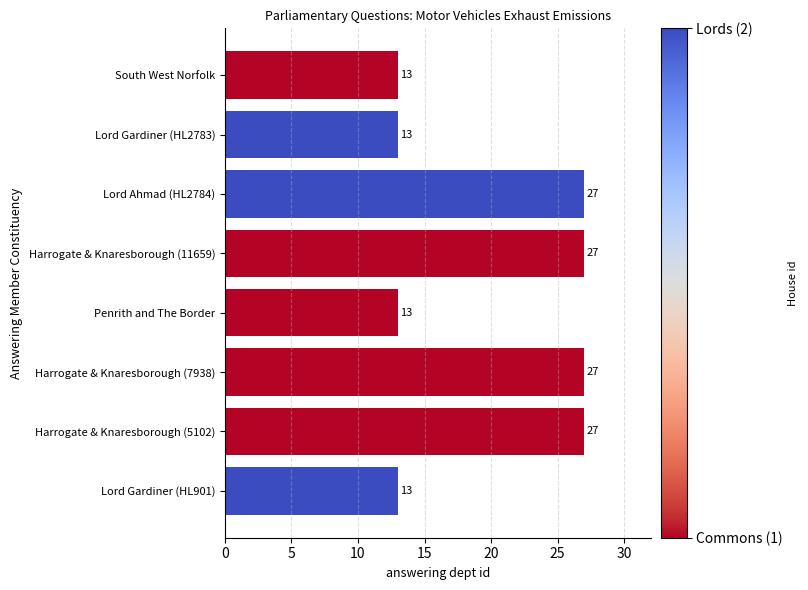

What is the label of the 6th bar from the bottom?

Lord Ahmad (HL2784)